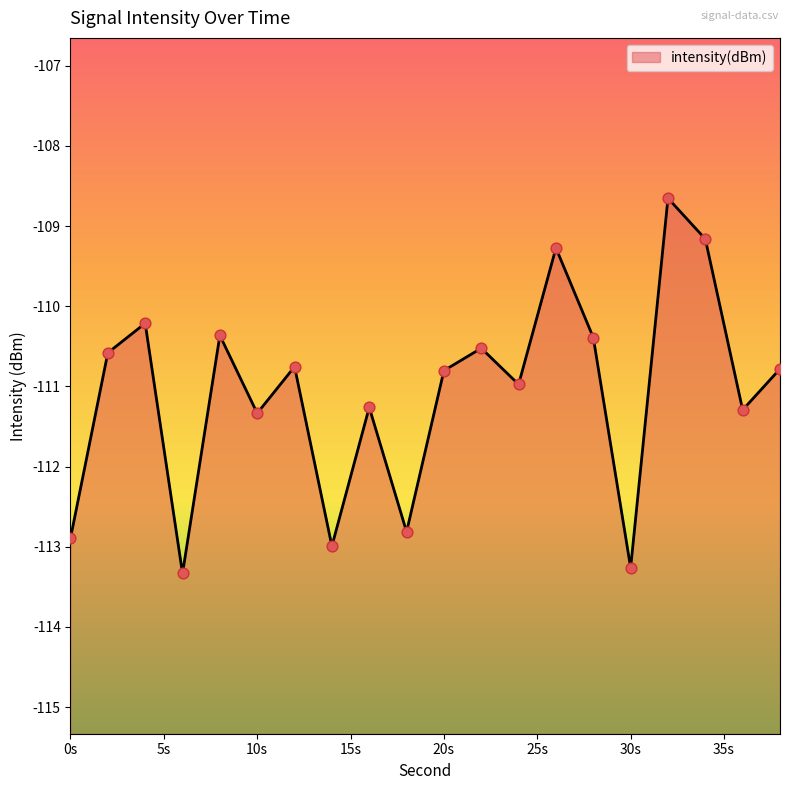

What is the change in value from 22 to 30?

-2.7